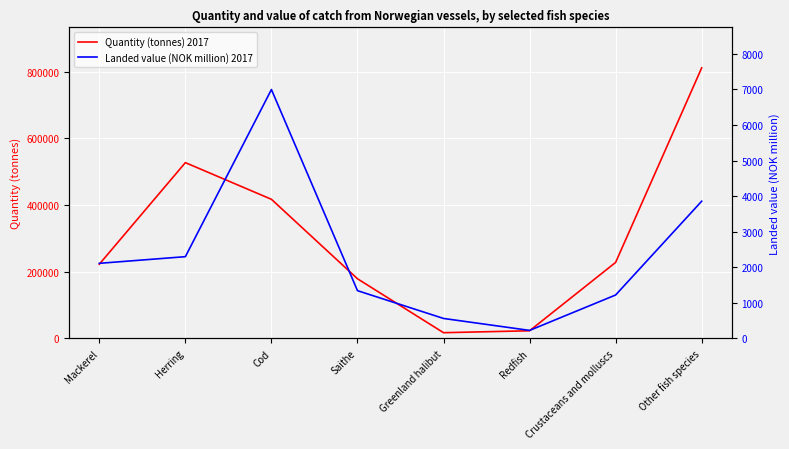

At which category does Landed value (NOK million) 2017 reach its first local peak?

Cod